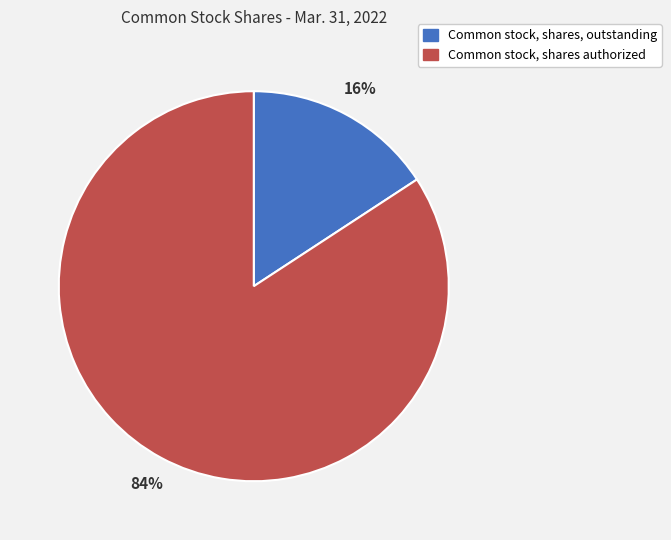

Does any single category account for the majority?

Yes